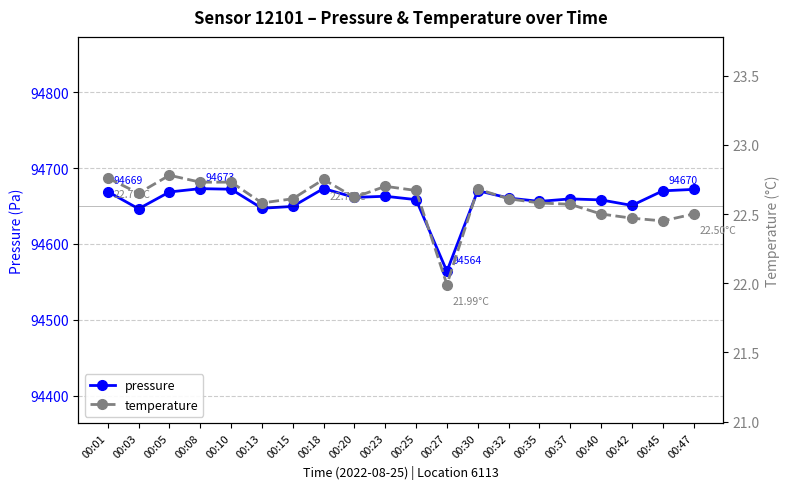

Reading left to right, extract all data points from this chart.

pressure: 94669.1	94646.4	94668.6	94672.9	94672.2	94647.1	94649.5	94673.1	94661.3	94662.9	94658.4	94563.9	94670.3	94660.6	94656.1	94659.4	94658.1	94650.8	94670.0	94672.0
temperature: 22.8	22.6	22.8	22.7	22.7	22.6	22.6	22.8	22.6	22.7	22.7	22.0	22.7	22.6	22.6	22.6	22.5	22.5	22.4	22.5